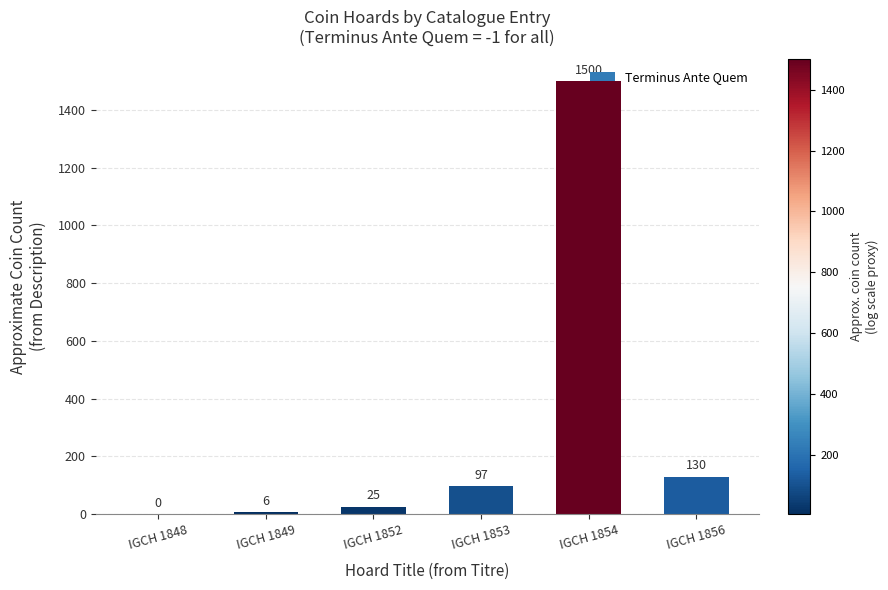

How many values are above zero?

5